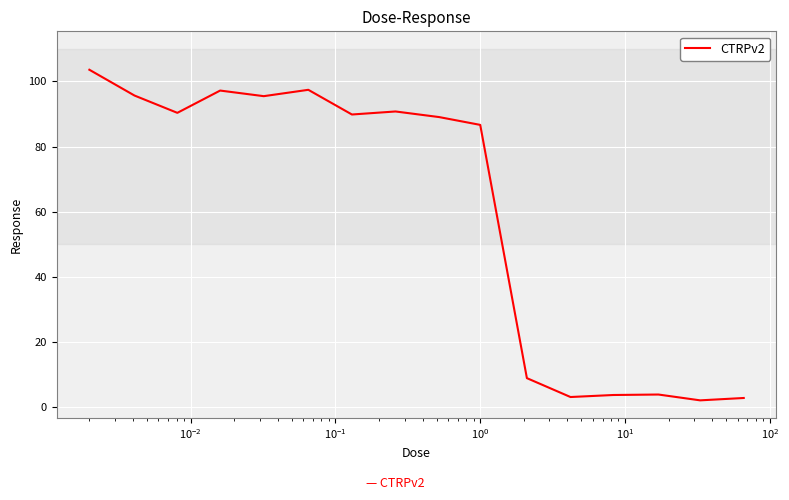

What is the difference between the maximum and minimum values?

101.5